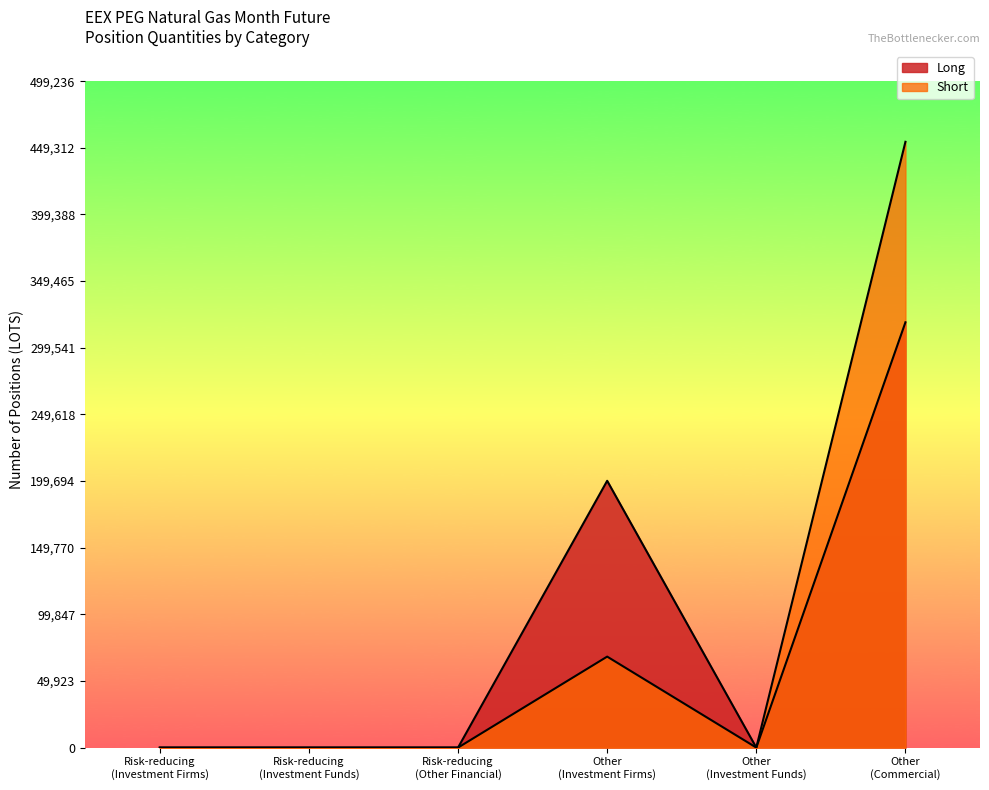

The Short series shows 68165 at Other
(Investment Firms). True or false?

True